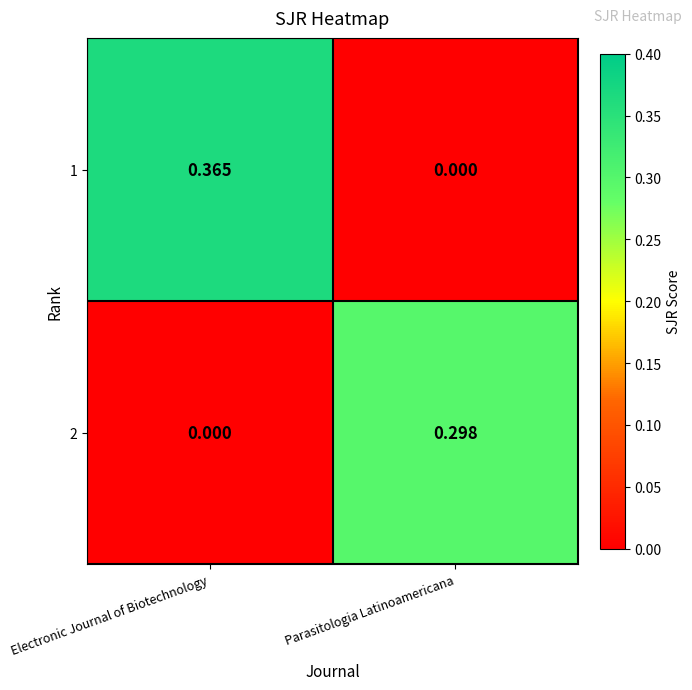

Which series has the largest total across all categories?

1